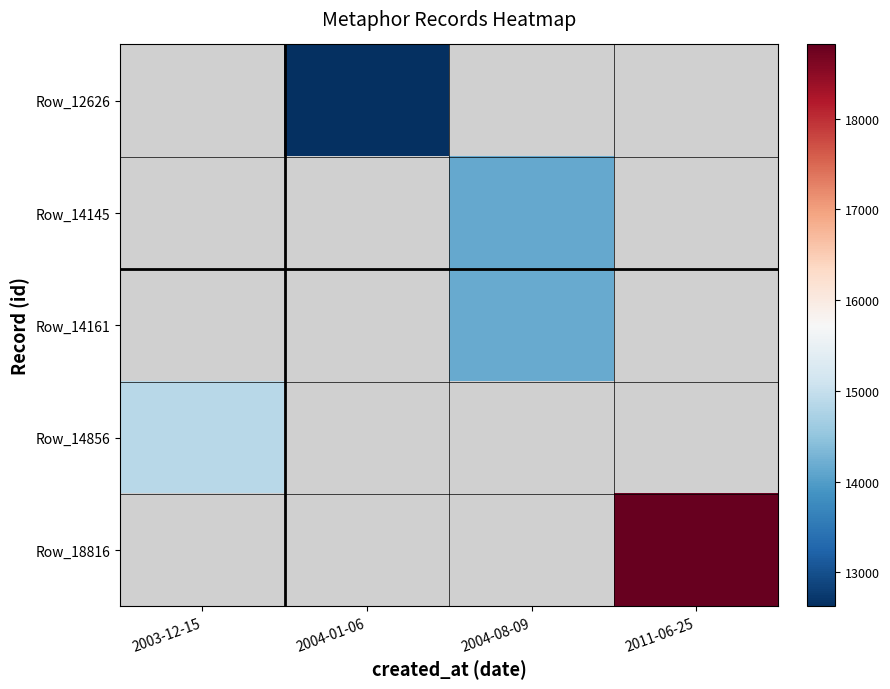

Which has a higher value, 2003-12-15 or 2004-08-09?

2004-08-09